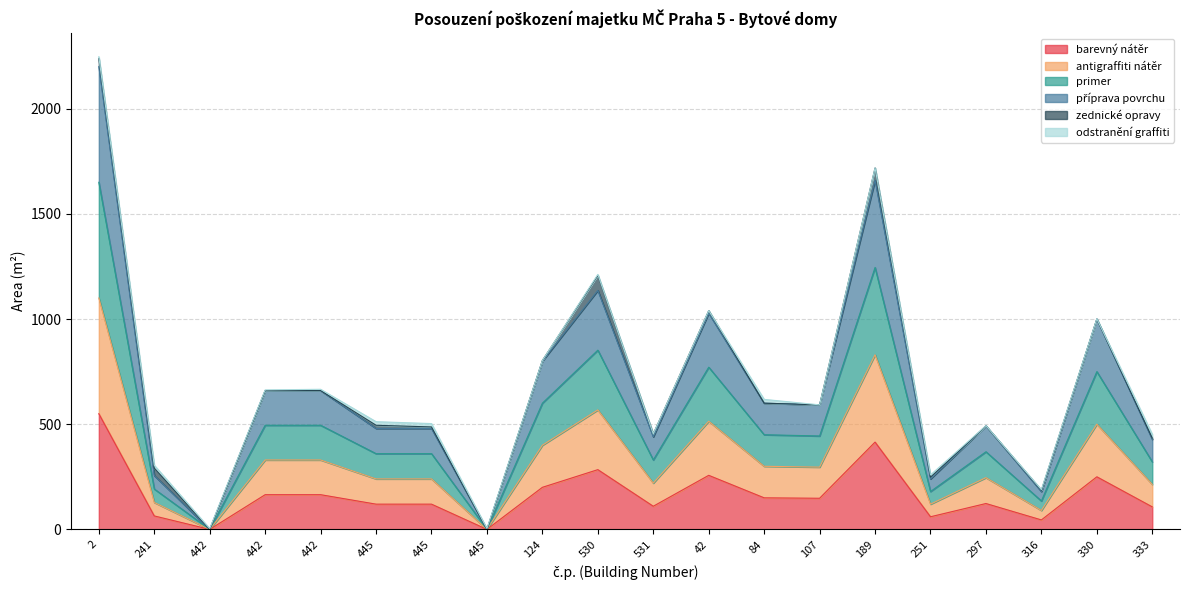

How many data points in barevný nátěr are less than 148?

10